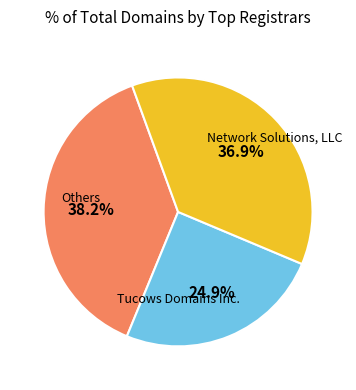

Is there a majority slice in this chart?

No